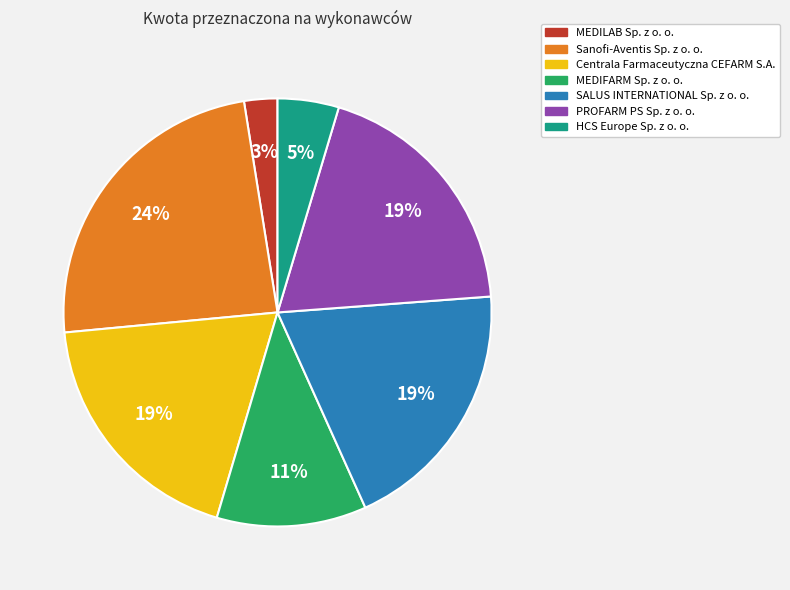

Is it true that MEDIFARM Sp. z o. o. is 5% of the pie?

False